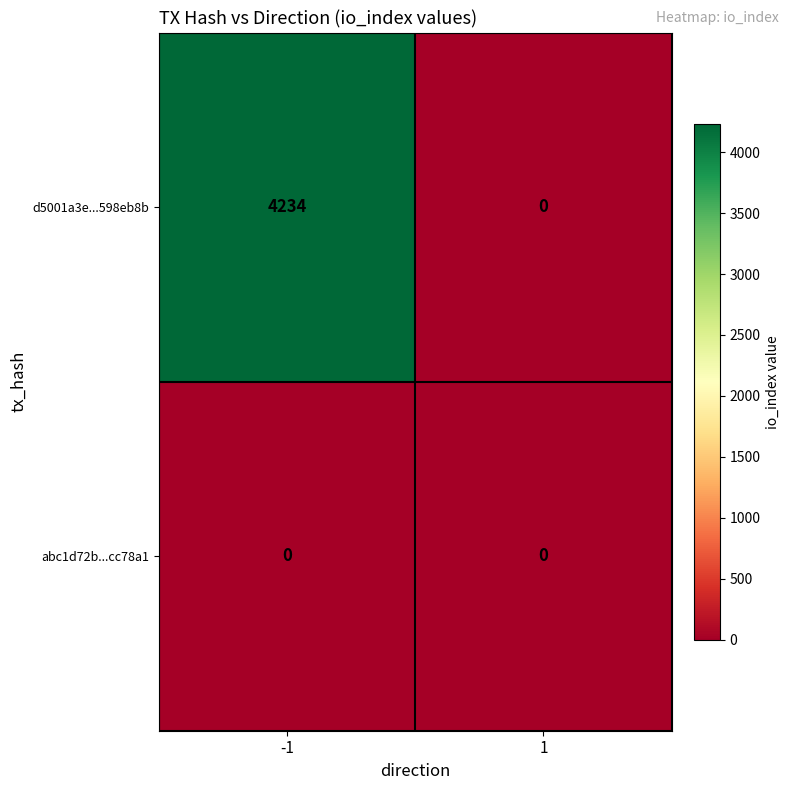

What value does the d5001a3e...598eb8b series have at -1, to the nearest 50?

4250